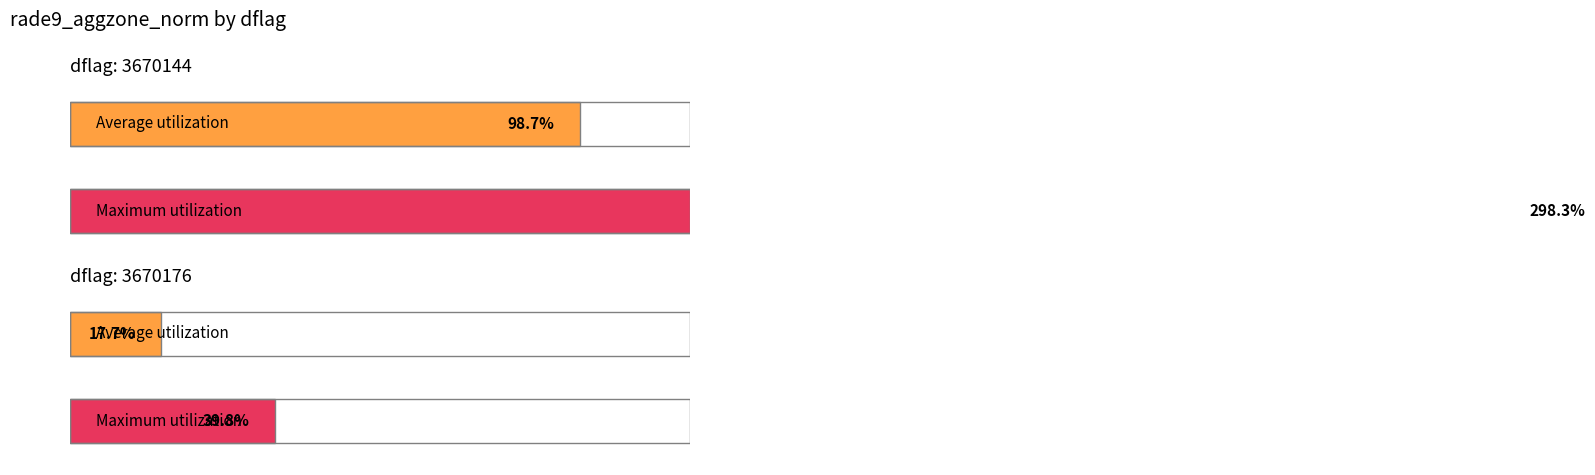

Which category has the highest value across all series?

3670144_1